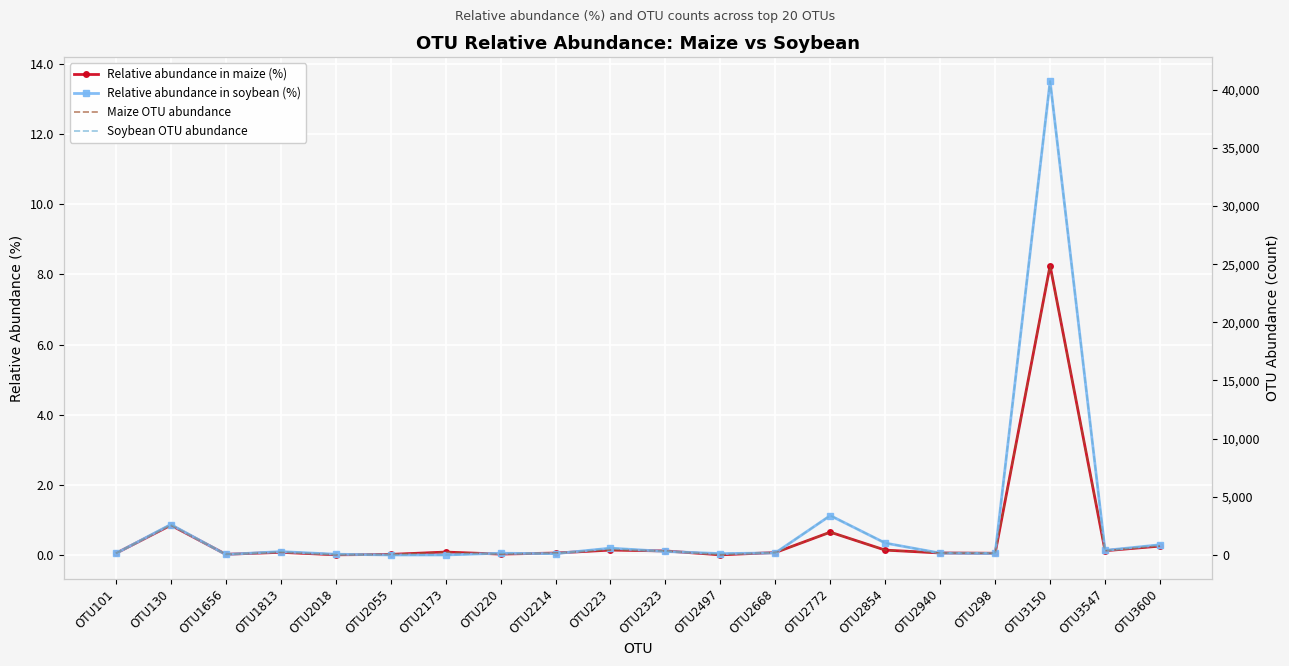

Between OTU2173 and OTU2772, which series saw the biggest shift?

Soybean OTU abundance